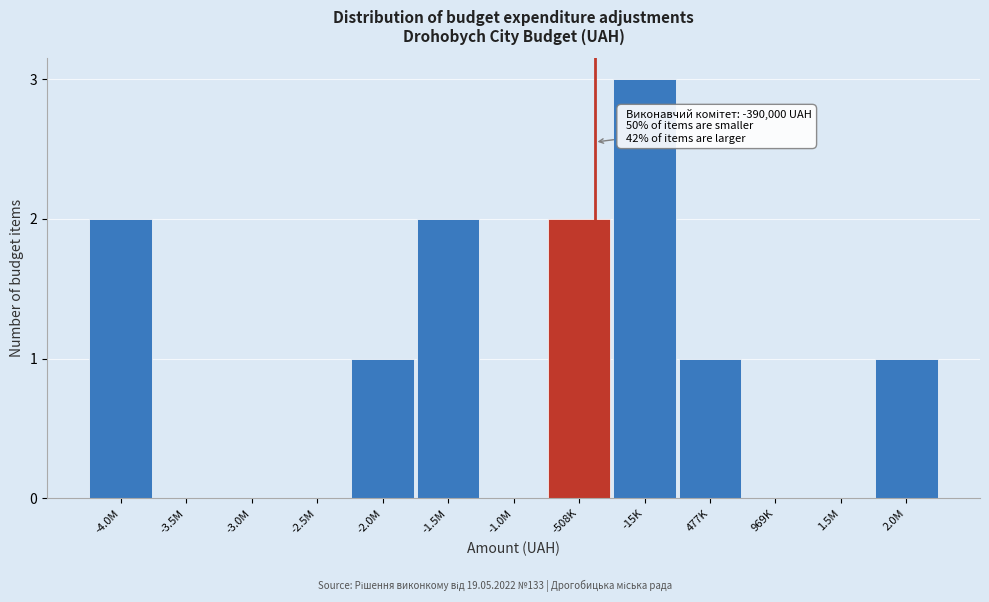

Reading left to right, what are all the values shown in this chart?

-4.0M=2	-3.5M=0	-3.0M=0	-2.5M=0	-2.0M=1	-1.5M=2	-1.0M=0	-508K=2	-15K=3	477K=1	969K=0	1.5M=0	2.0M=1